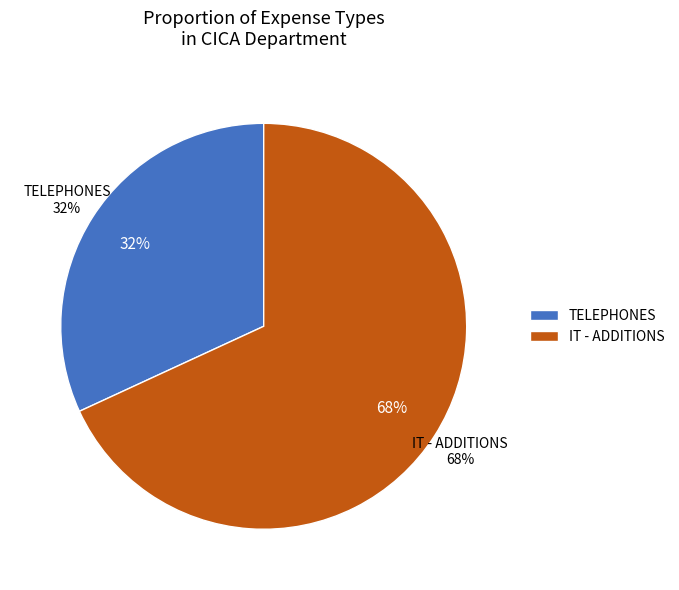

What percentage is the IT - ADDITIONS slice, to the nearest percent?

68%